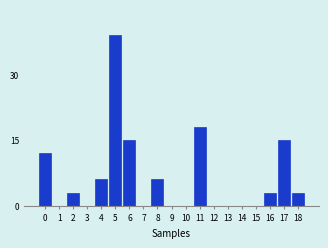

Reading right to left, list all the values displayed in this chart.

18=3	17=15	16=3	15=0	14=0	13=0	12=0	11=18	10=0	9=0	8=6	7=0	6=15	5=39	4=6	3=0	2=3	1=0	0=12